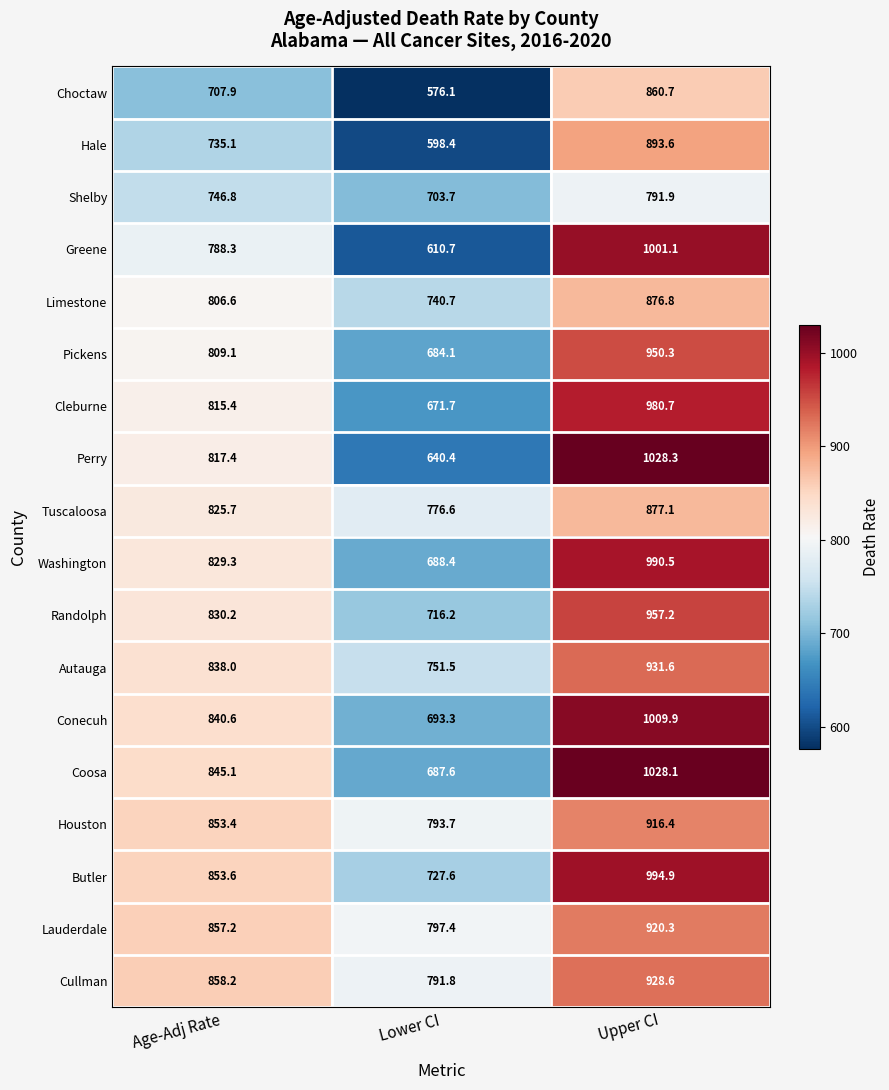

Count the number of data series in this chart.

18